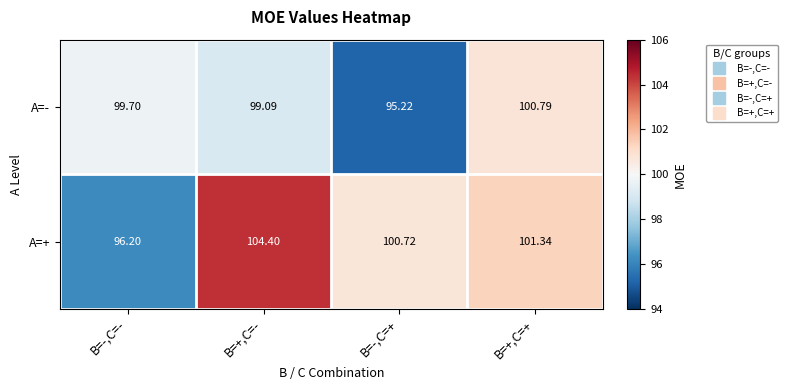

At which category is the sum across all series the highest?

B=+,C=-